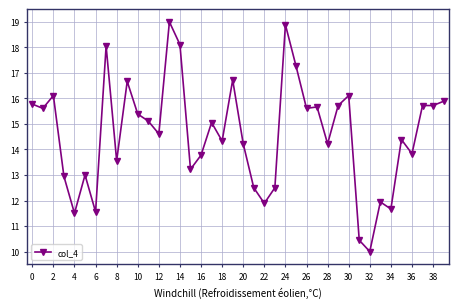

What is the difference between the second highest and minimum values?

8.9